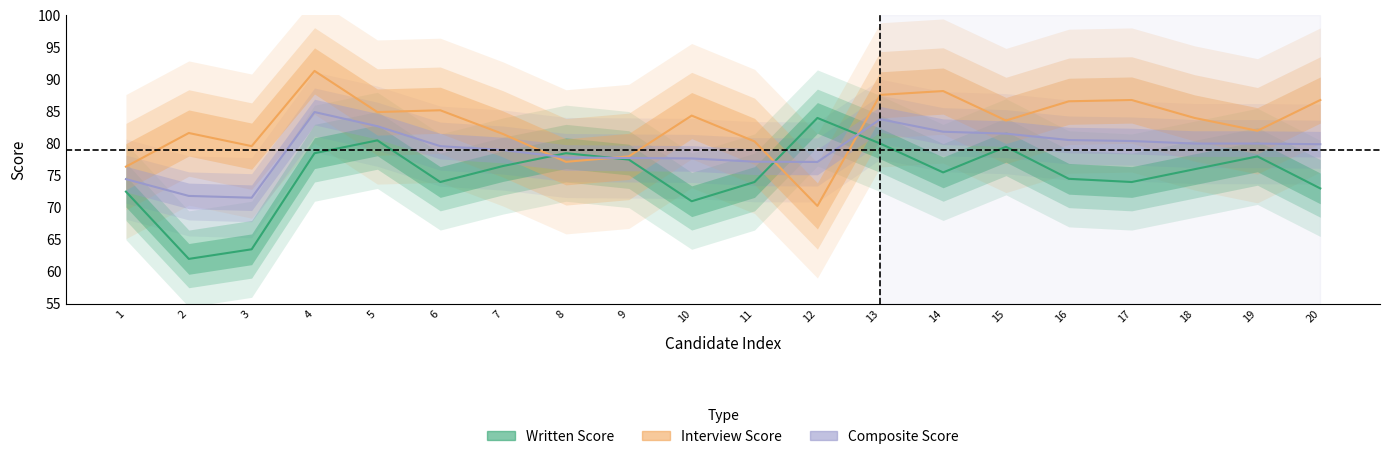

Count the number of data series in this chart.

3